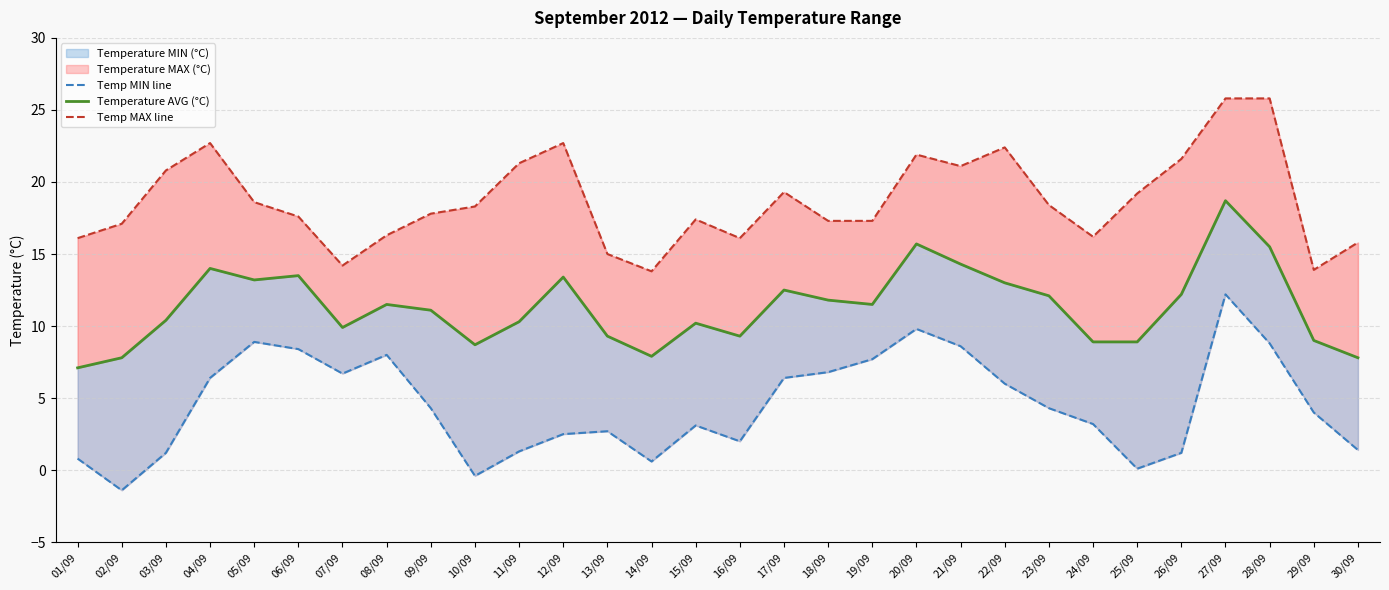

What is the maximum value shown in the chart?

25.8